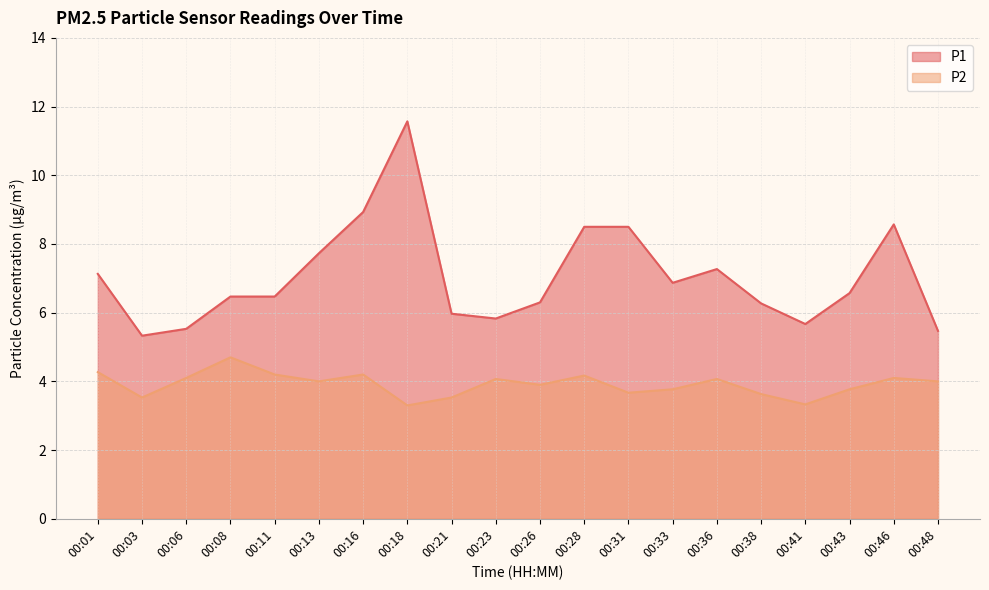

Rank the series by their maximum value, from highest to lowest.

P1, P2